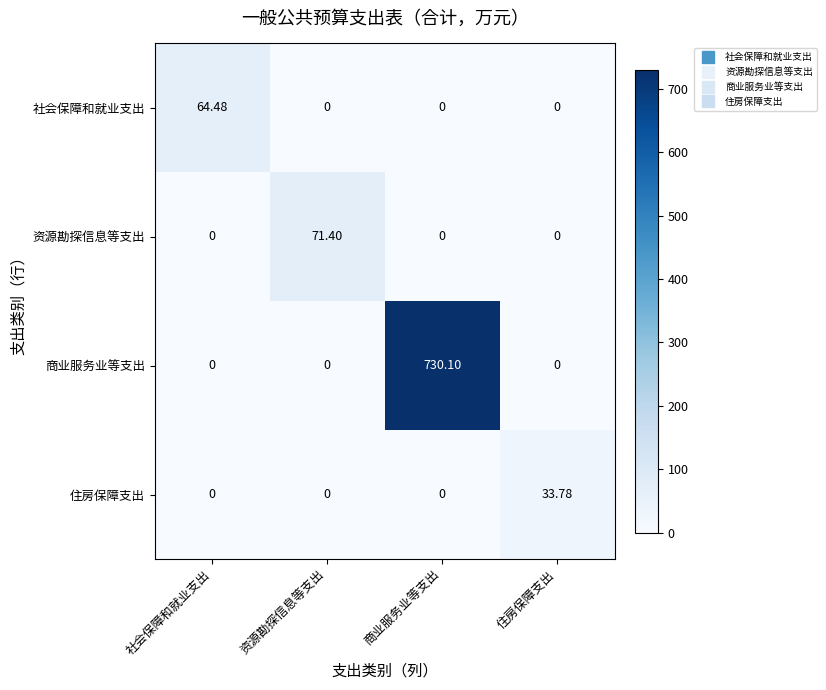

Which series has the largest total across all categories?

商业服务业等支出